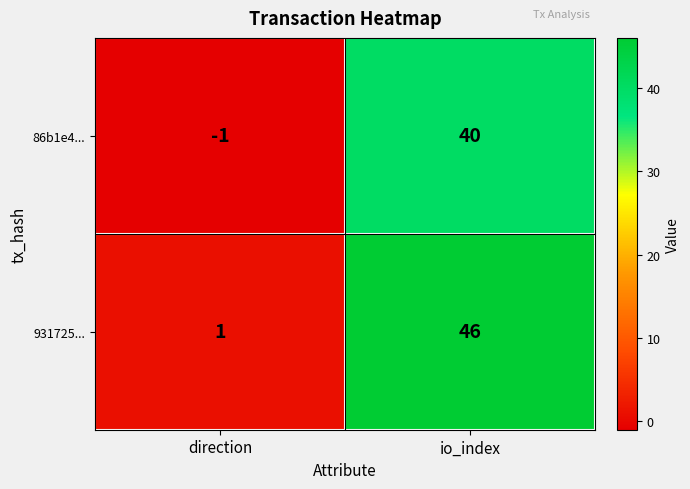

What is the total value across all series at io_index?

86